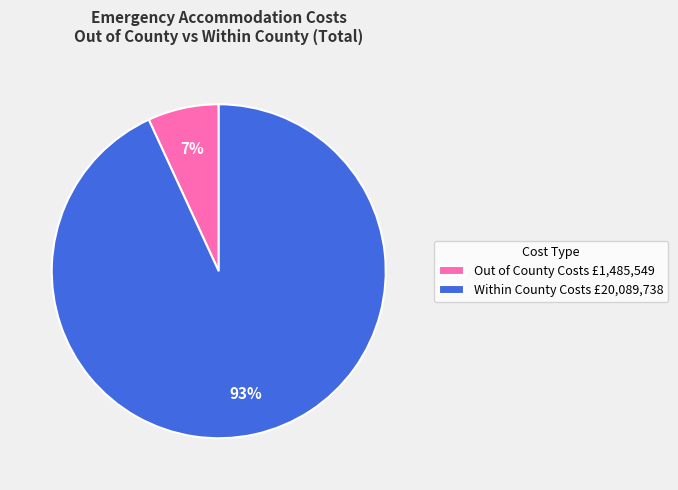

Rank the categories by value from highest to lowest.

Within County Costs £20,089,738, Out of County Costs £1,485,549